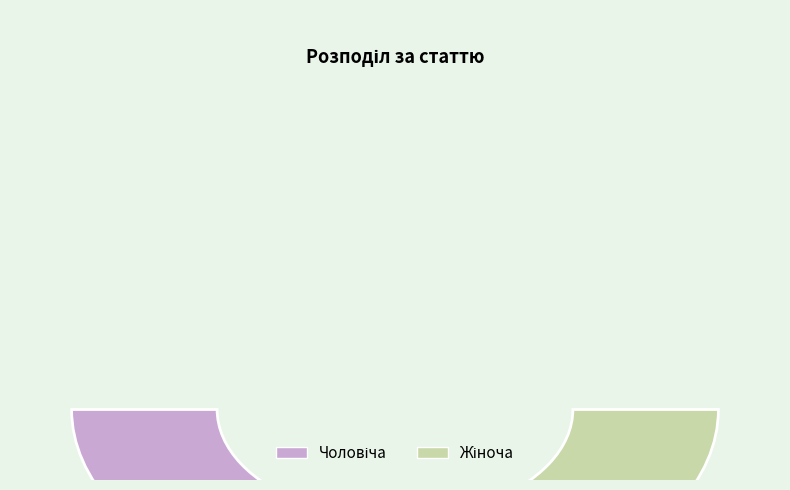

Combined, what portion of the pie is Чоловіча and Жіноча?

100.0%